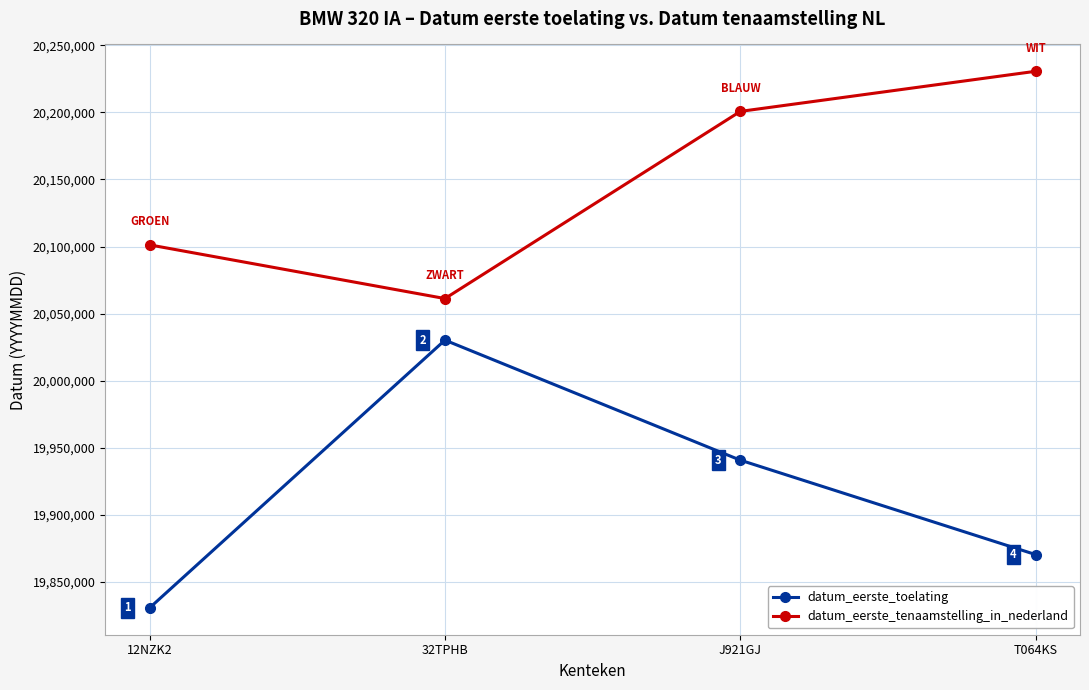

Where is the first local maximum for datum_eerste_toelating?

32TPHB